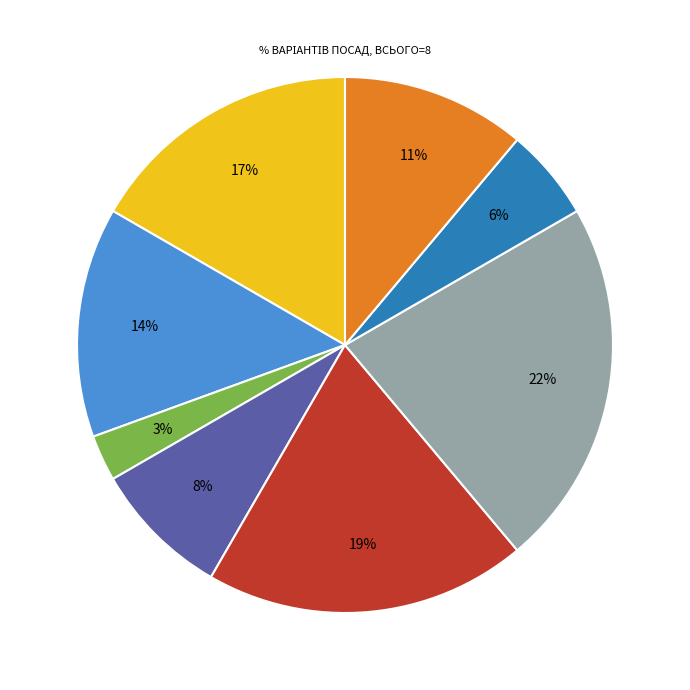

Does any single category account for the majority?

No